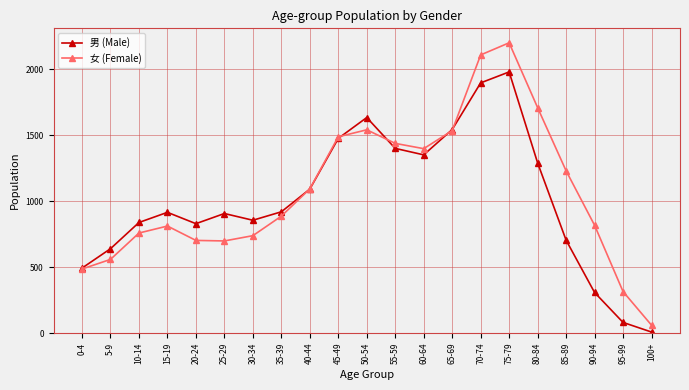

Where is the first local minimum for 男 (Male)?

20-24